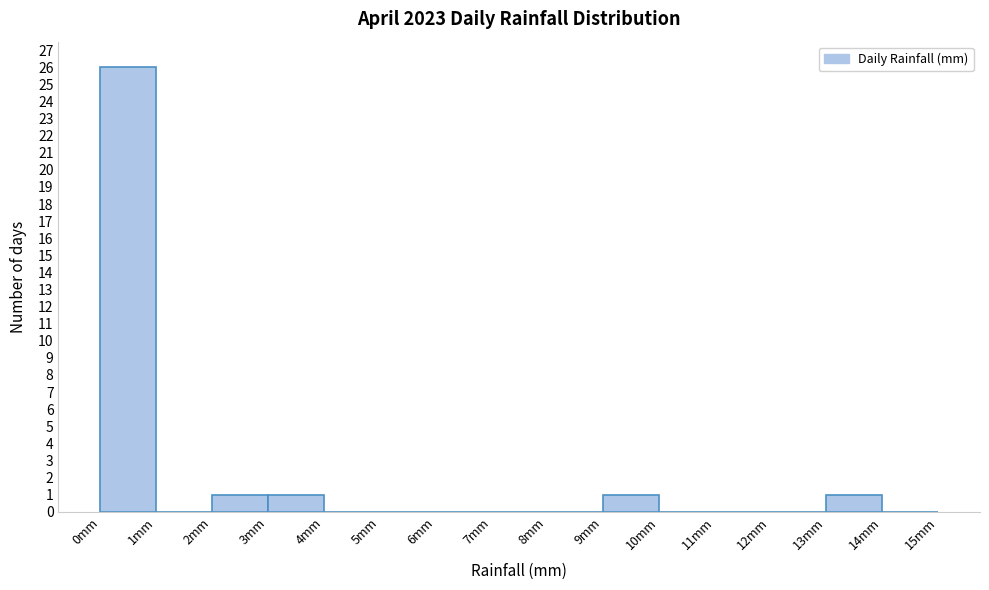

Which range on the x-axis has the tallest bar?

0 to 1